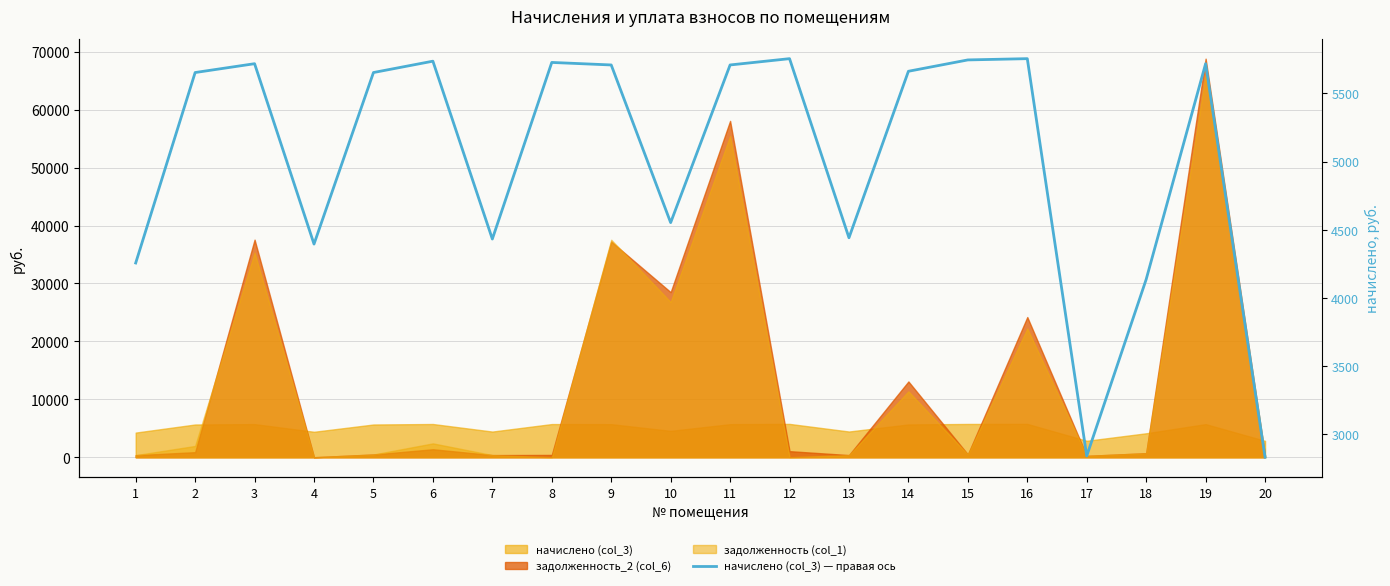

List the labels in order of value, smallest first.

20, 17, 18, 1, 4, 7, 13, 10, 2, 5, 14, 9, 11, 3, 19, 8, 6, 15, 12, 16